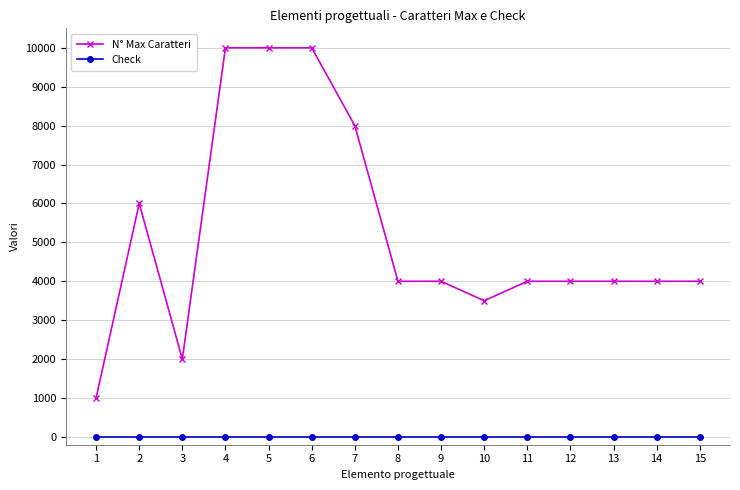

Rank the series by their maximum value, from lowest to highest.

Check, N° Max Caratteri